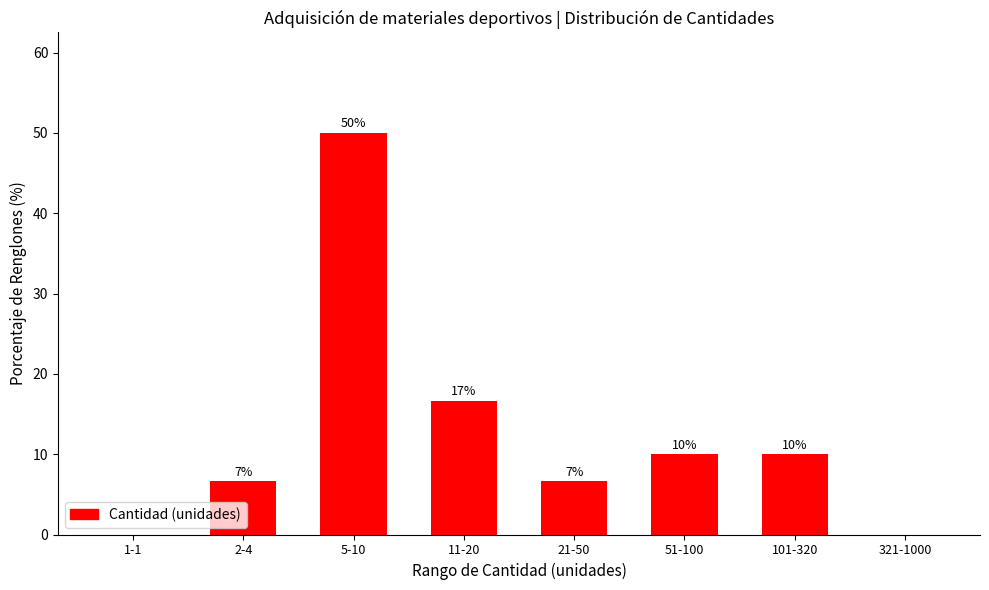

At which label is the value closest to 25?

11-20